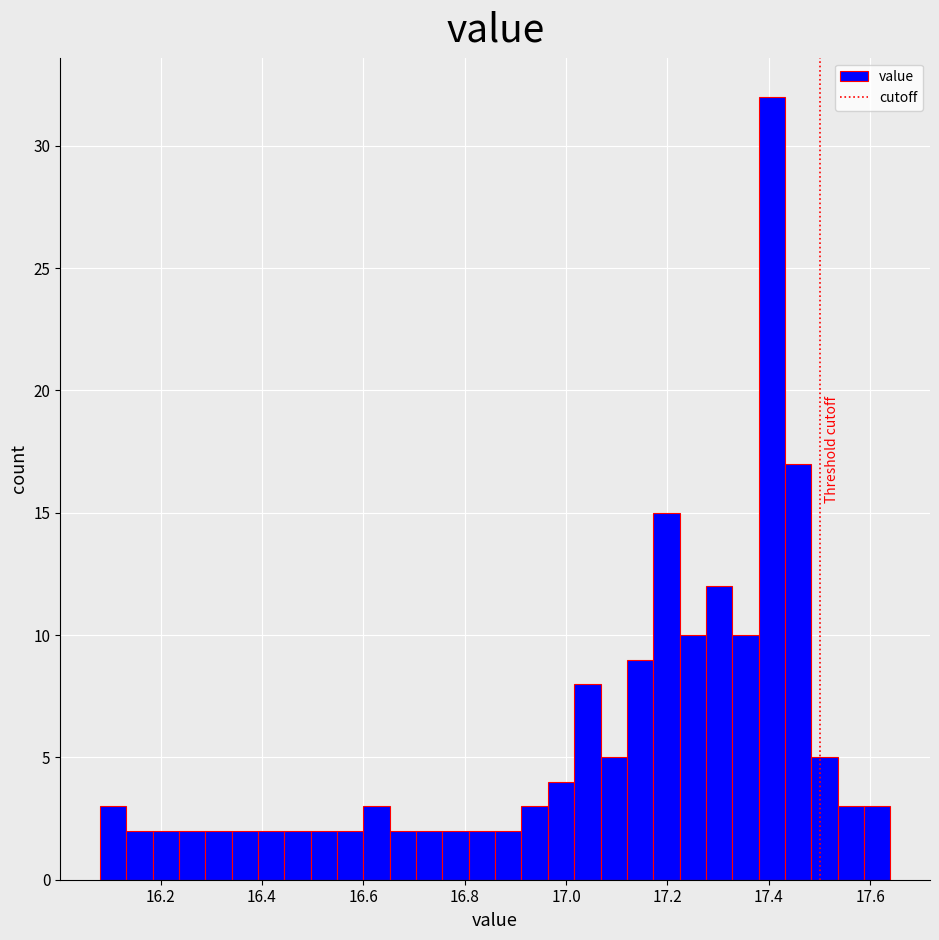

Read against the x-axis, roughly where is the centre of the tallest bar?

17.40